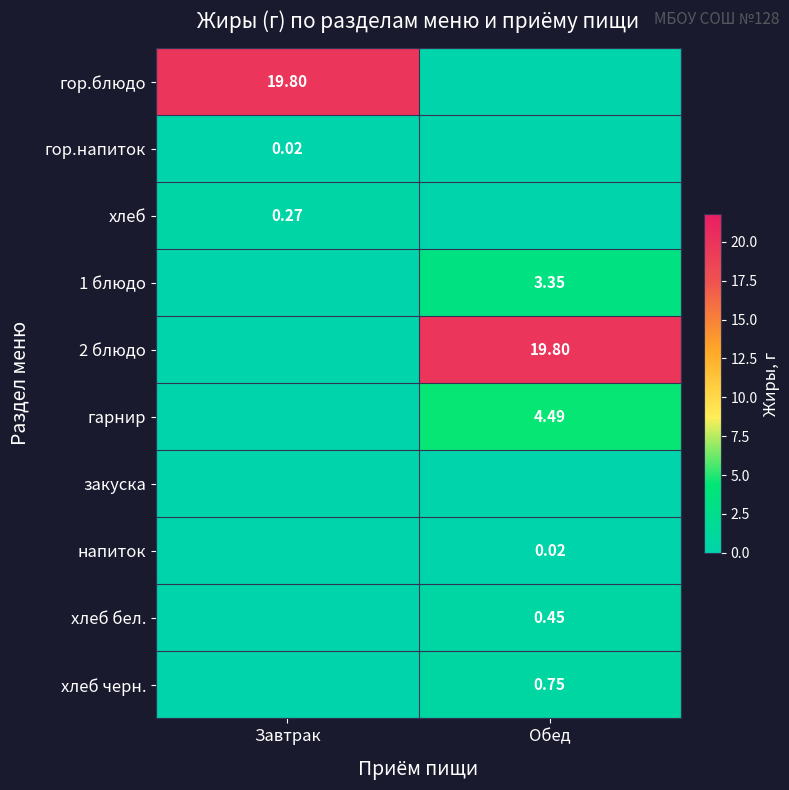

Is the value of 2 блюдо at Обед greater than the value of гор.напиток at Завтрак?

Yes